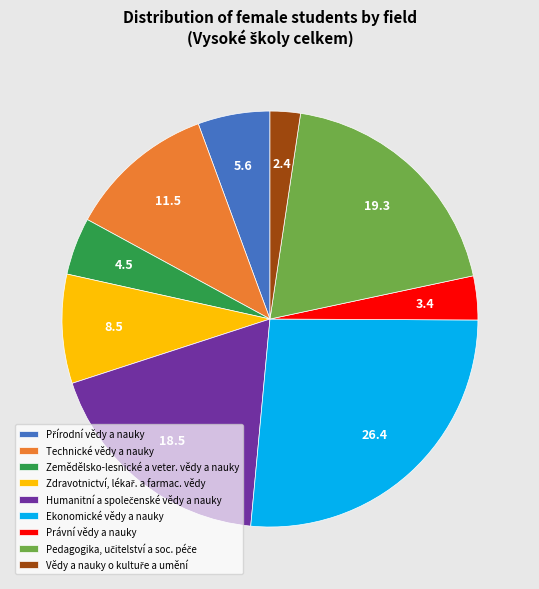

Count the number of slices in the pie.

9